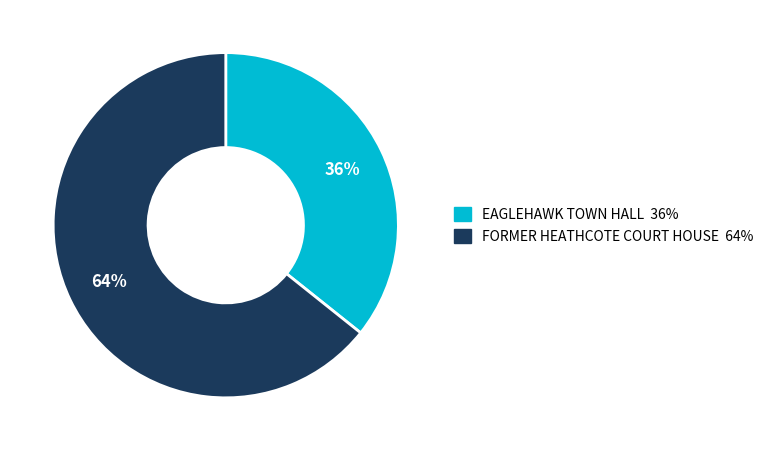

Which has a higher value, EAGLEHAWK TOWN HALL or FORMER HEATHCOTE COURT HOUSE?

FORMER HEATHCOTE COURT HOUSE